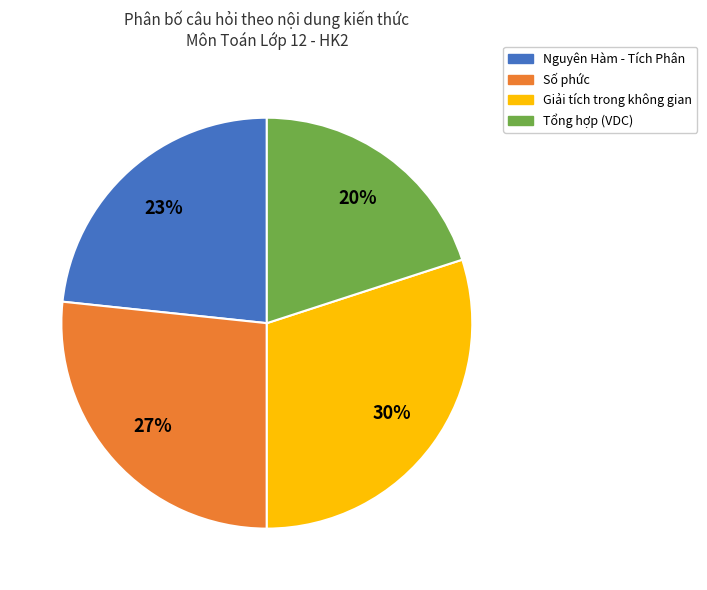

Count the number of slices in the pie.

4